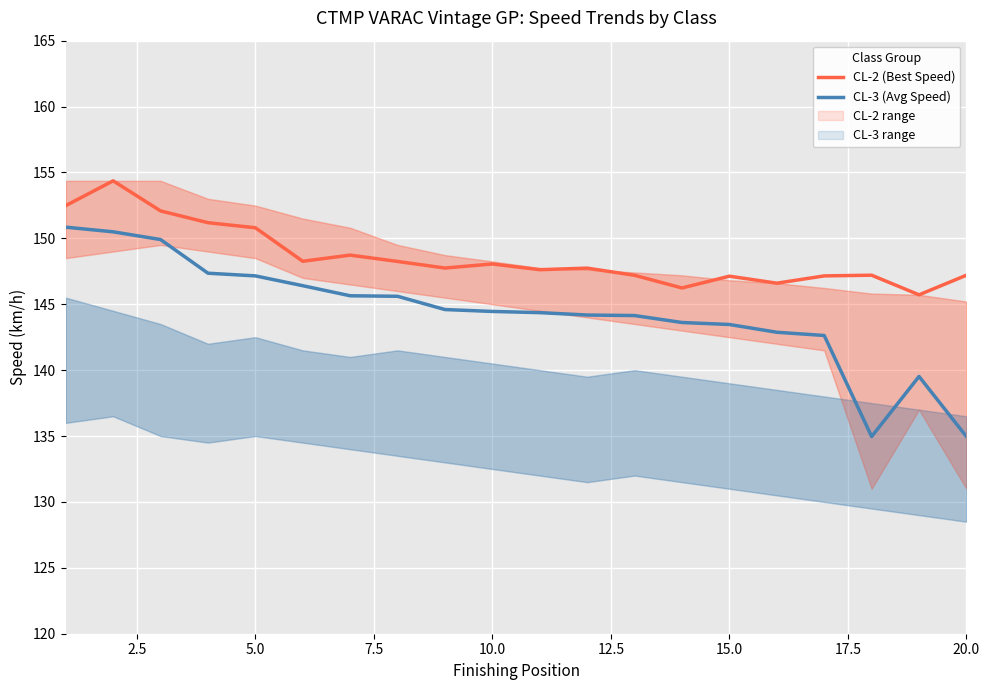

What is the maximum value for CL-2 (Best Speed)?

154.4